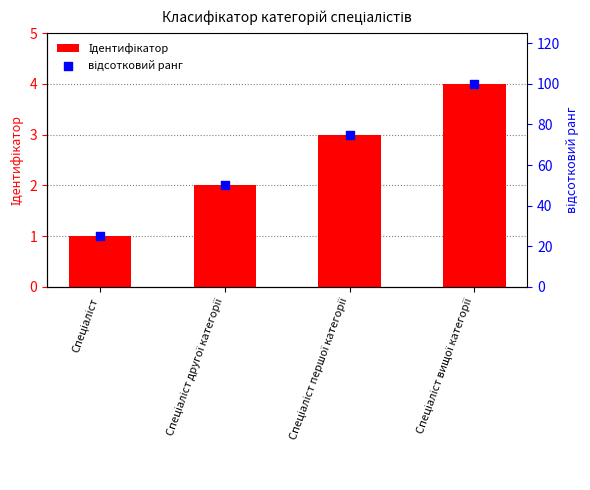

What is the total value across all series at Спеціаліст першої категорії?

78